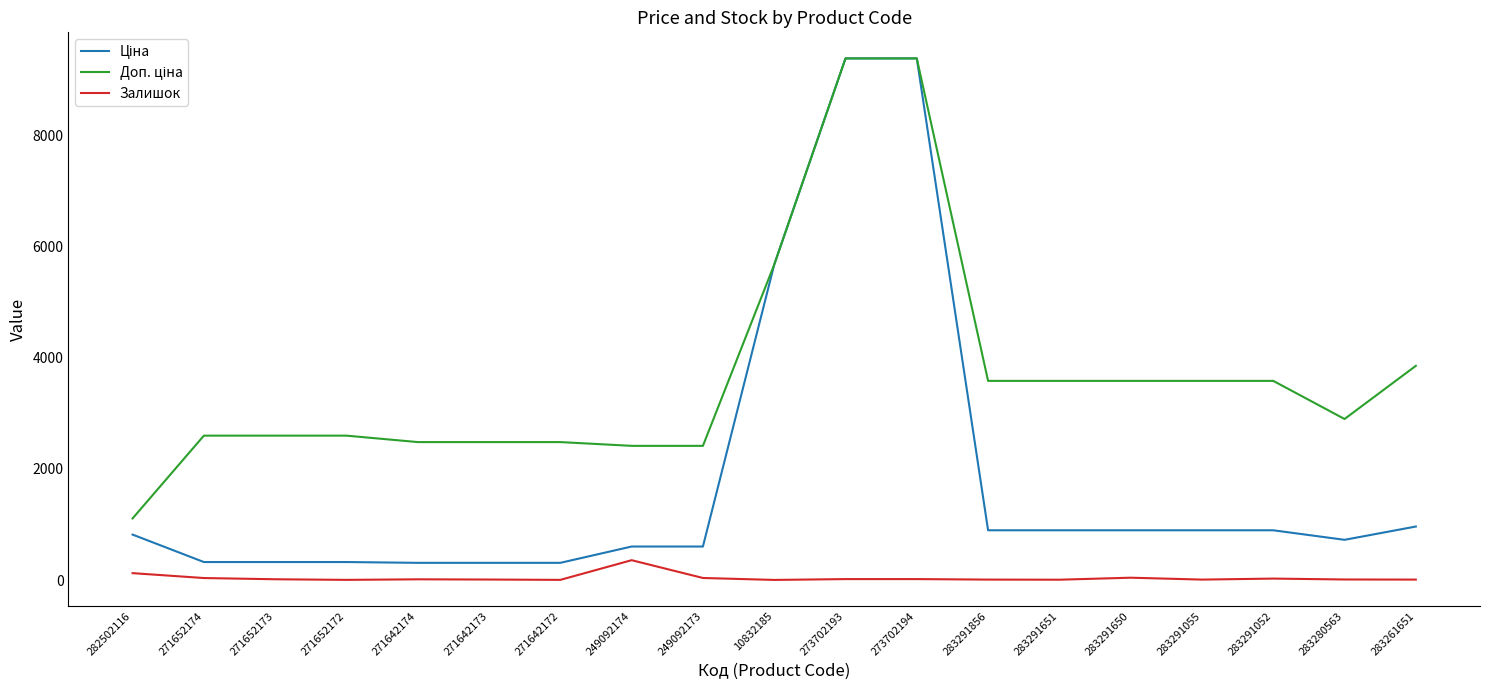

What is the spread (max minus min) of values at 249092174?

2056.8